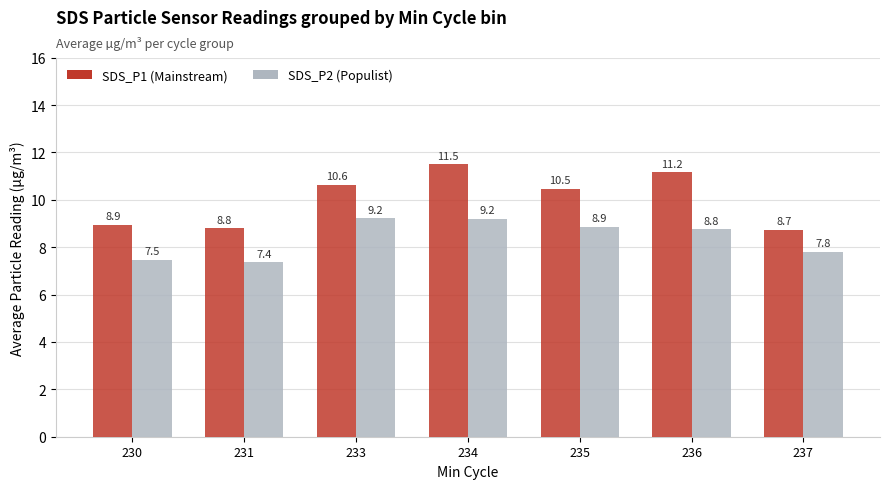

Read the SDS_P2 (Populist) value at 236.

8.8